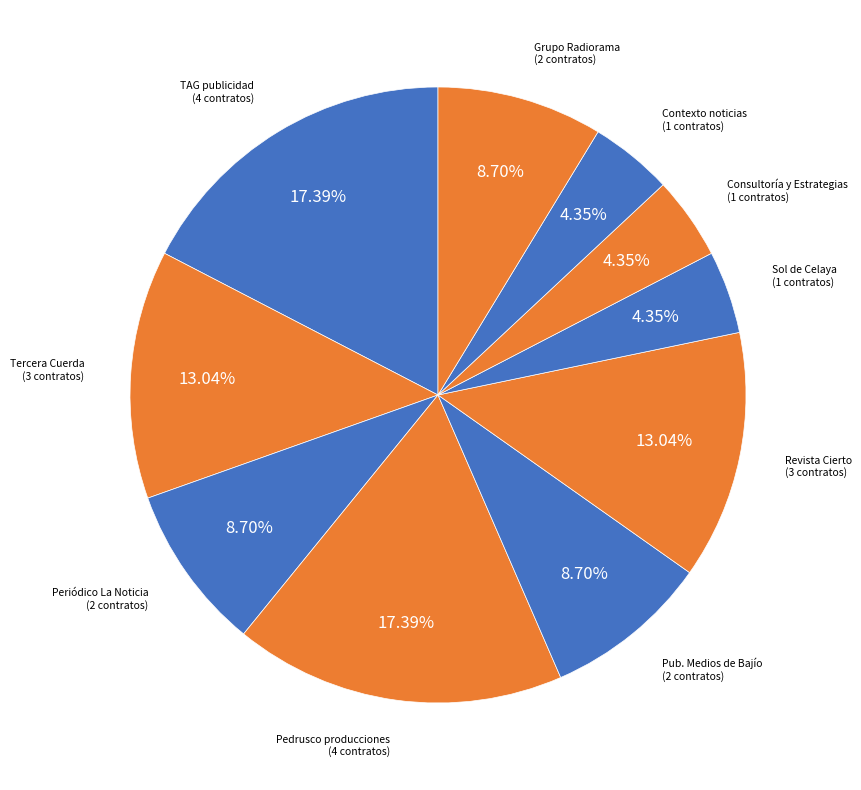

Between Tercera Cuerda and Contexto noticias, which is larger?

Tercera Cuerda